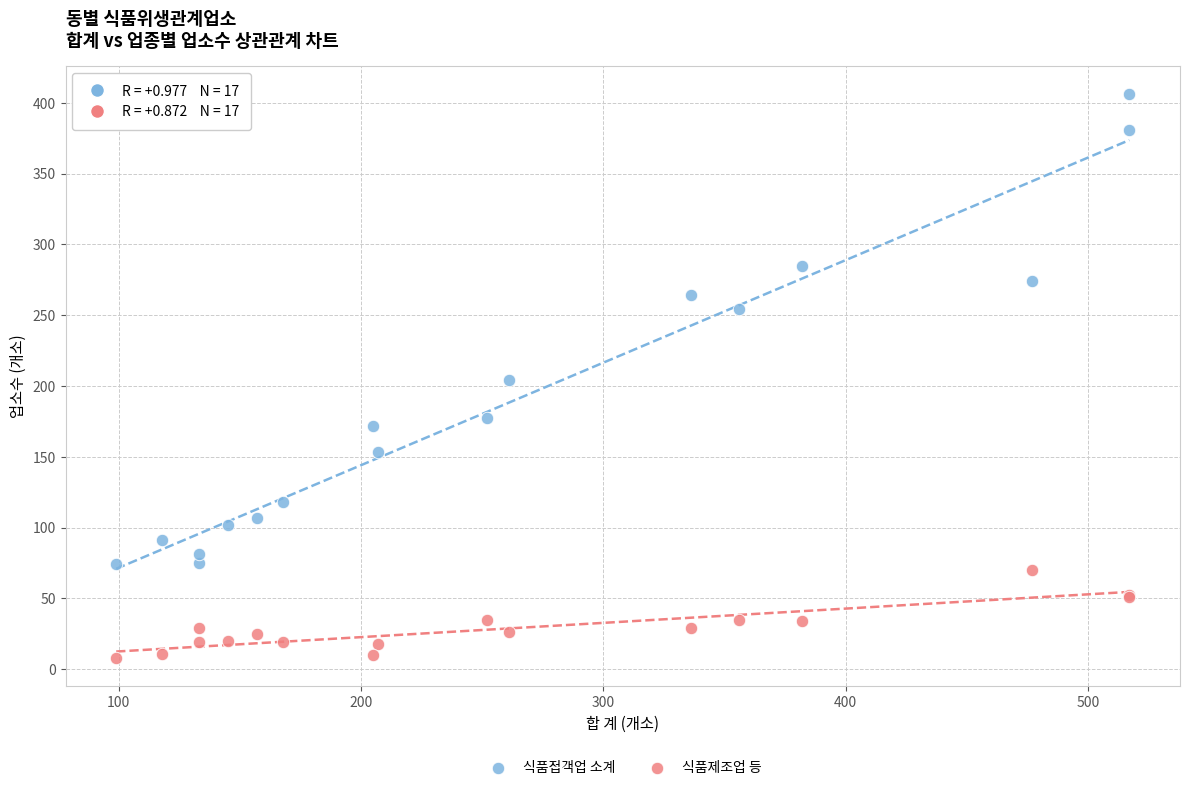

In the 식품접객업 소계 series, what Y value is closest to 240?

254